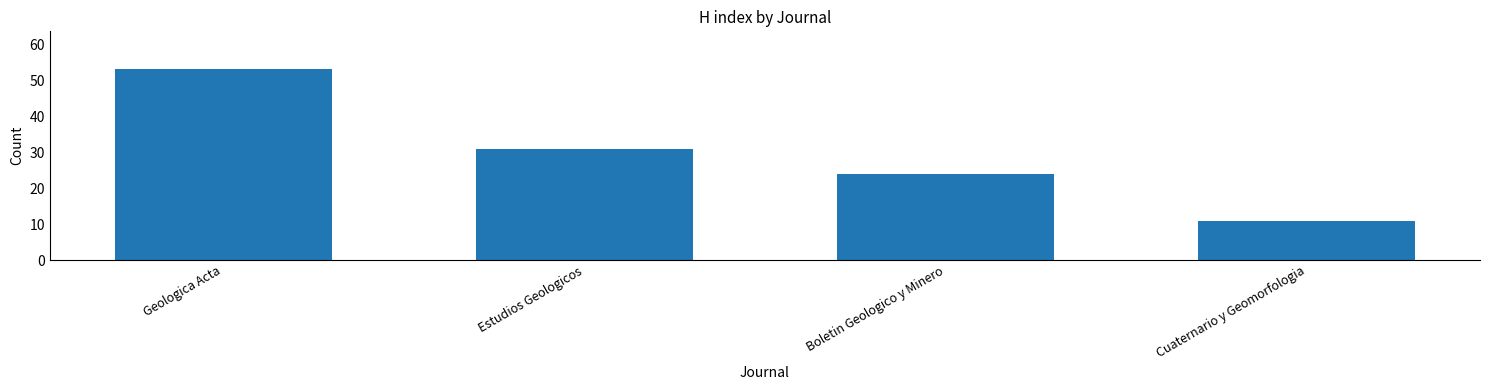

List the labels in order of value, smallest first.

Cuaternario y Geomorfologia, Boletin Geologico y Minero, Estudios Geologicos, Geologica Acta